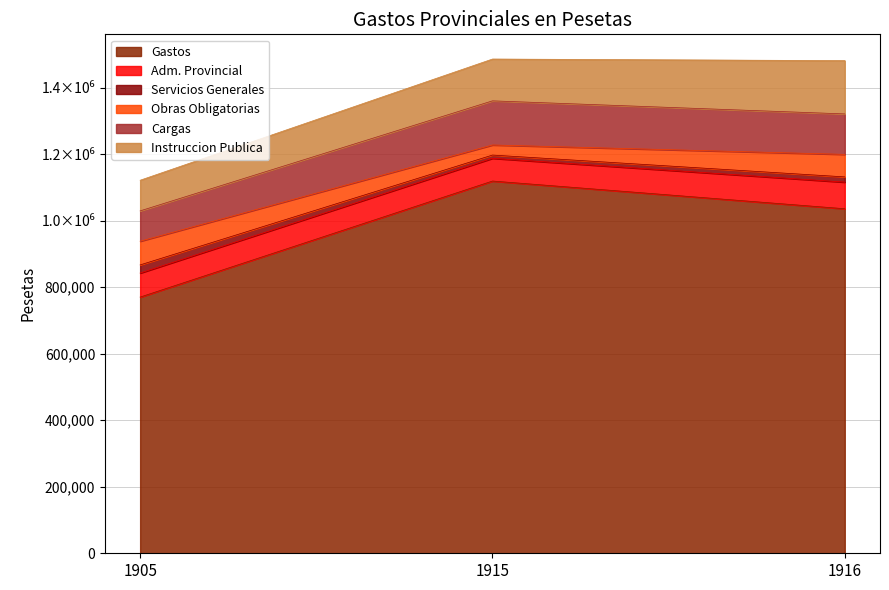

What are all the series names shown in the legend?

Gastos, Adm. Provincial, Servicios Generales, Obras Obligatorias, Cargas, Instruccion Publica